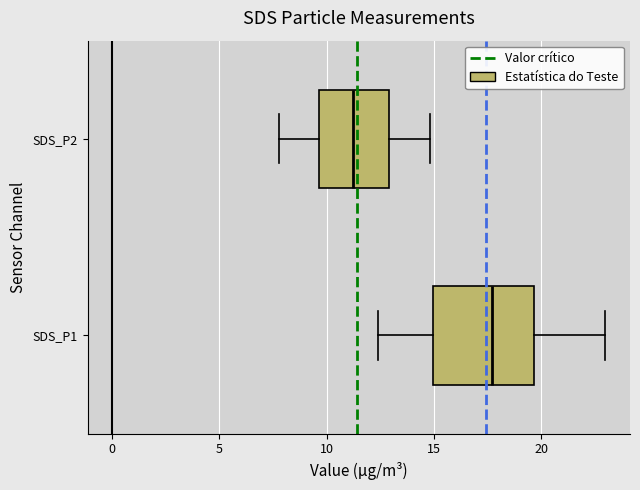

Reading bottom to top, read every box against the x-axis: the position of its median line, the range the box covers, and the ends of its whiskers. The values are not printed on the chart, so give them approximately, as read against the axis.

SDS_P1: median 17.5, box 15.0 to 19.5, whiskers 12.5 to 23.0
SDS_P2: median 11.0, box 9.5 to 13.0, whiskers 8.0 to 15.0